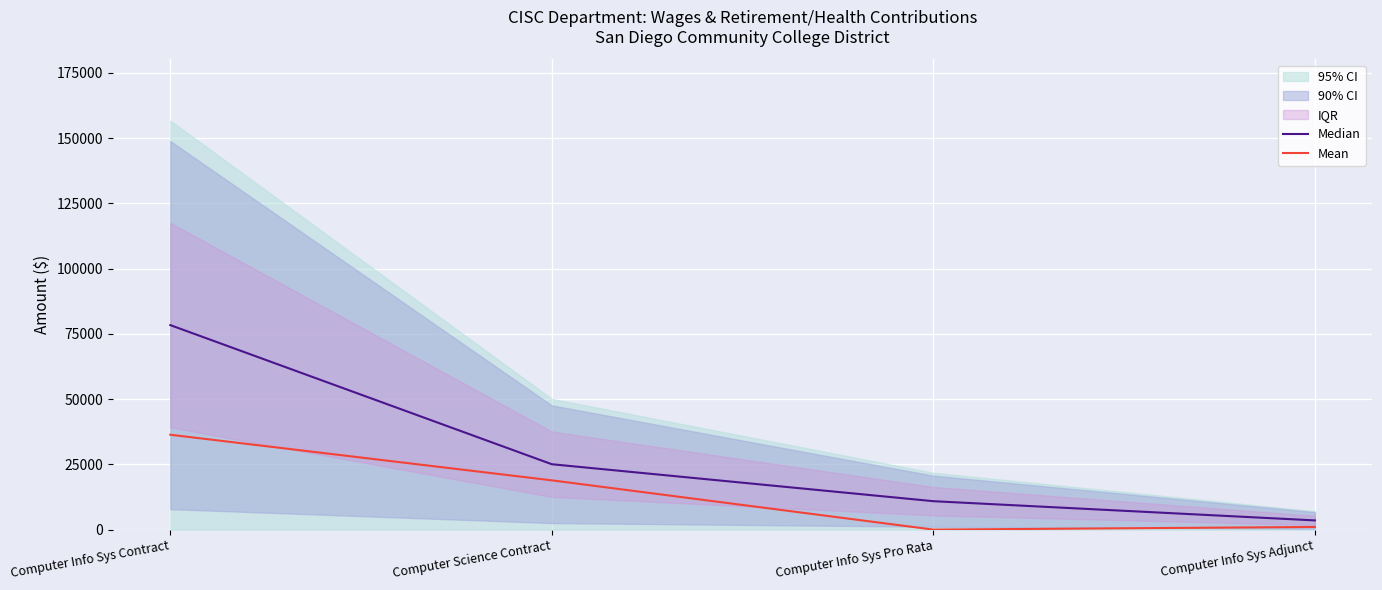

Which series changed the most between Computer Info Sys Contract and Computer Info Sys Adjunct?

Median